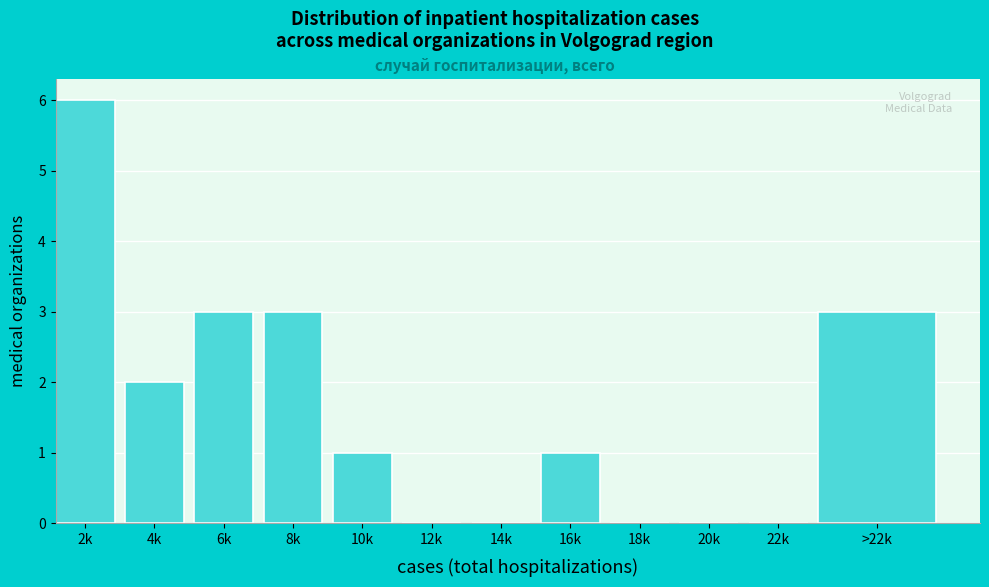

Reading right to left, what are all the values shown in this chart?

>22k=3	22k=0	20k=0	18k=0	16k=1	14k=0	12k=0	10k=1	8k=3	6k=3	4k=2	2k=6